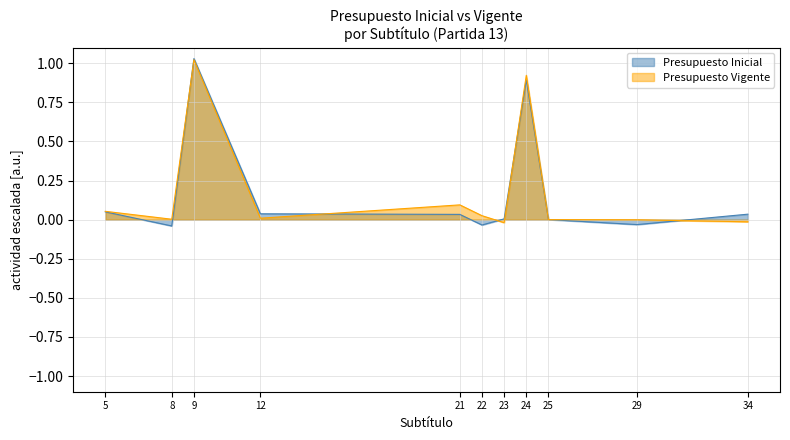

How many data points in Presupuesto Vigente are less than 0?

3